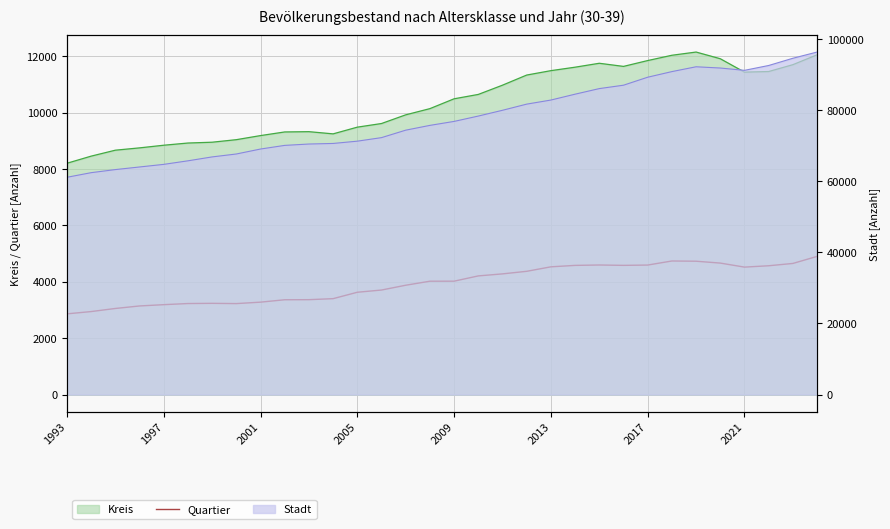

How many lines are shown in the chart?

1